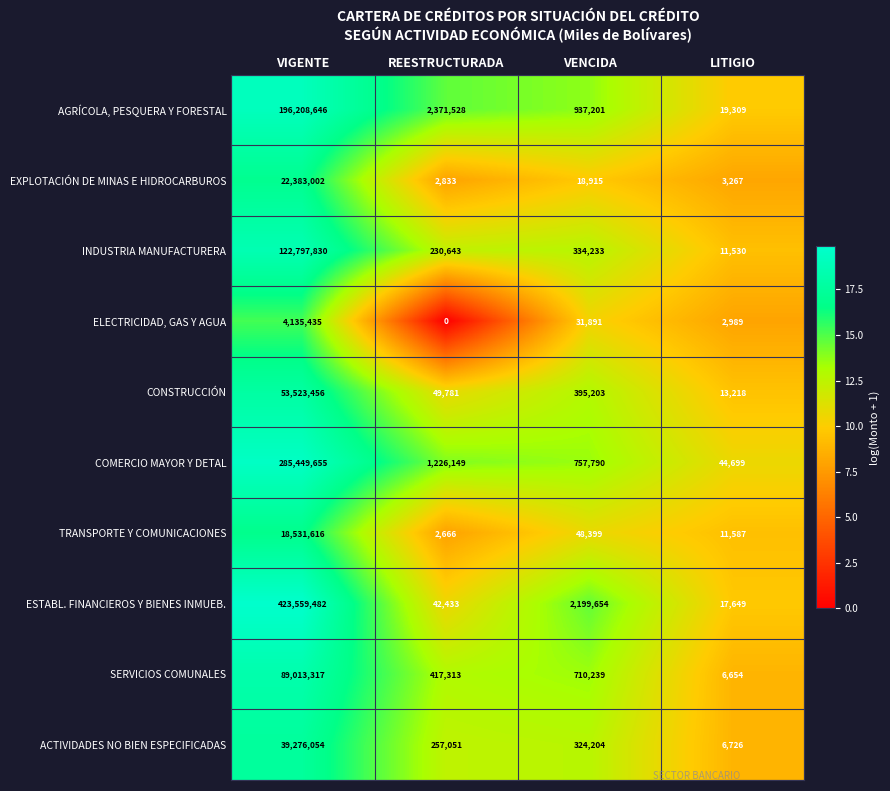

What is the difference between the highest and lowest values at VIGENTE?

419424047